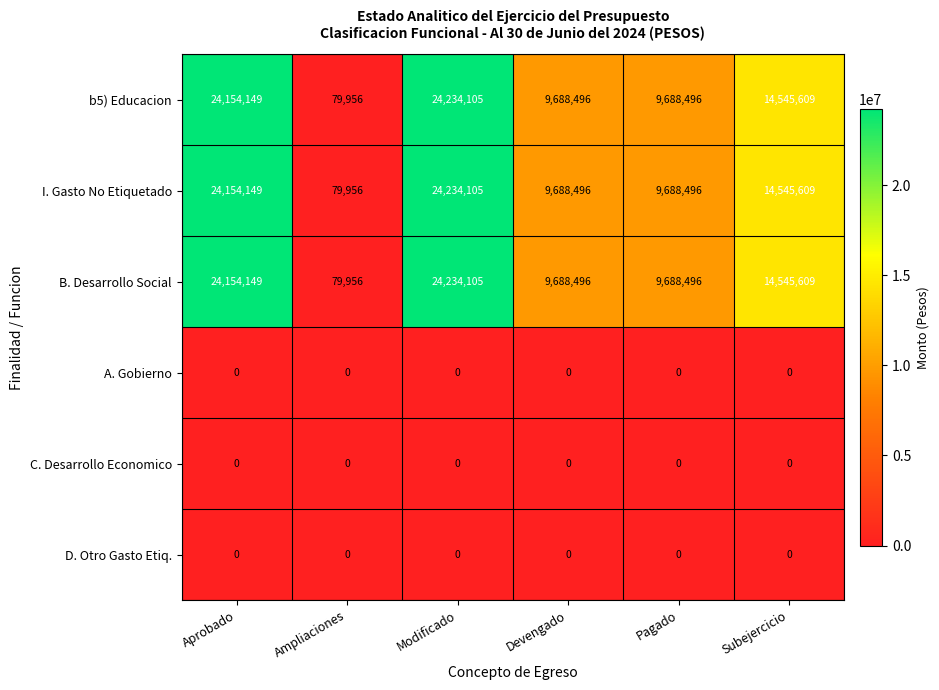

What is the average value of the I. Gasto No Etiquetado series?

13731802